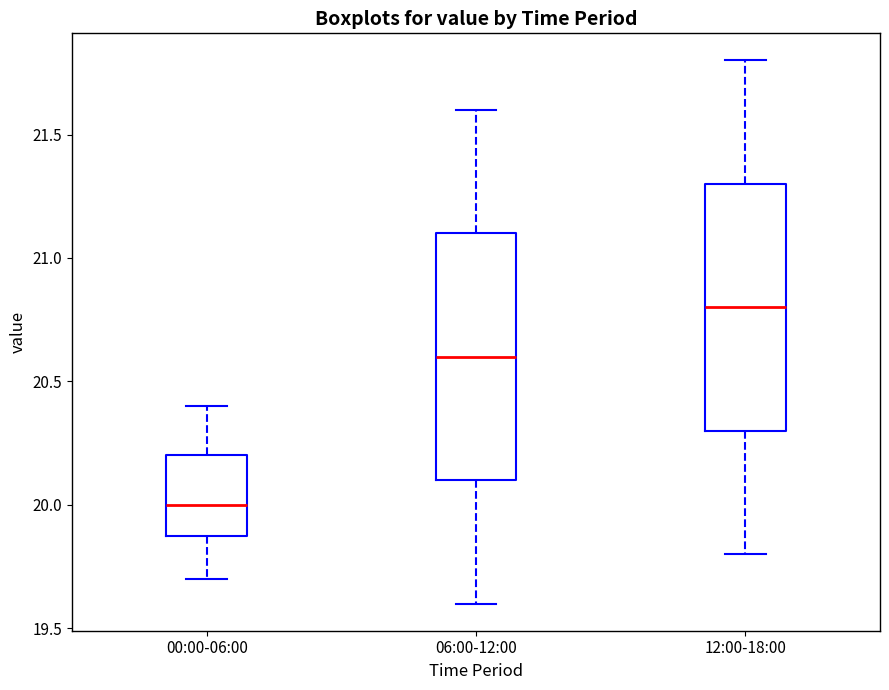

Where does the lower whisker of the box for 12:00-18:00 end on the y-axis? The values are not printed on the chart, so give them approximately, as read against the axis.

19.8